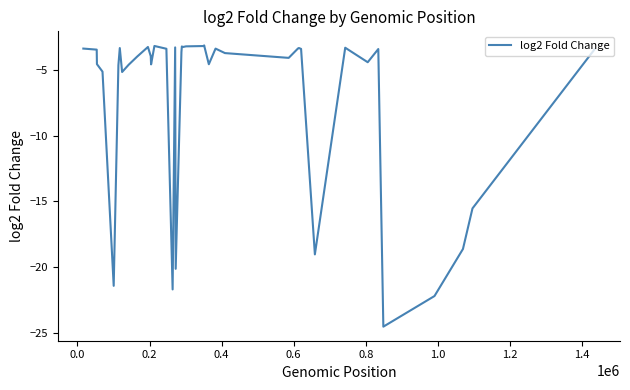

What is the difference between the maximum and minimum values?

21.4